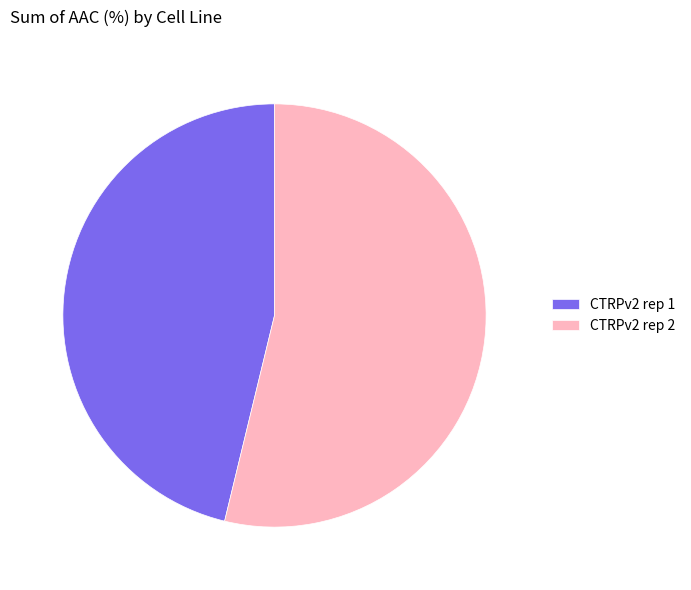

How many slices are in this pie chart?

2